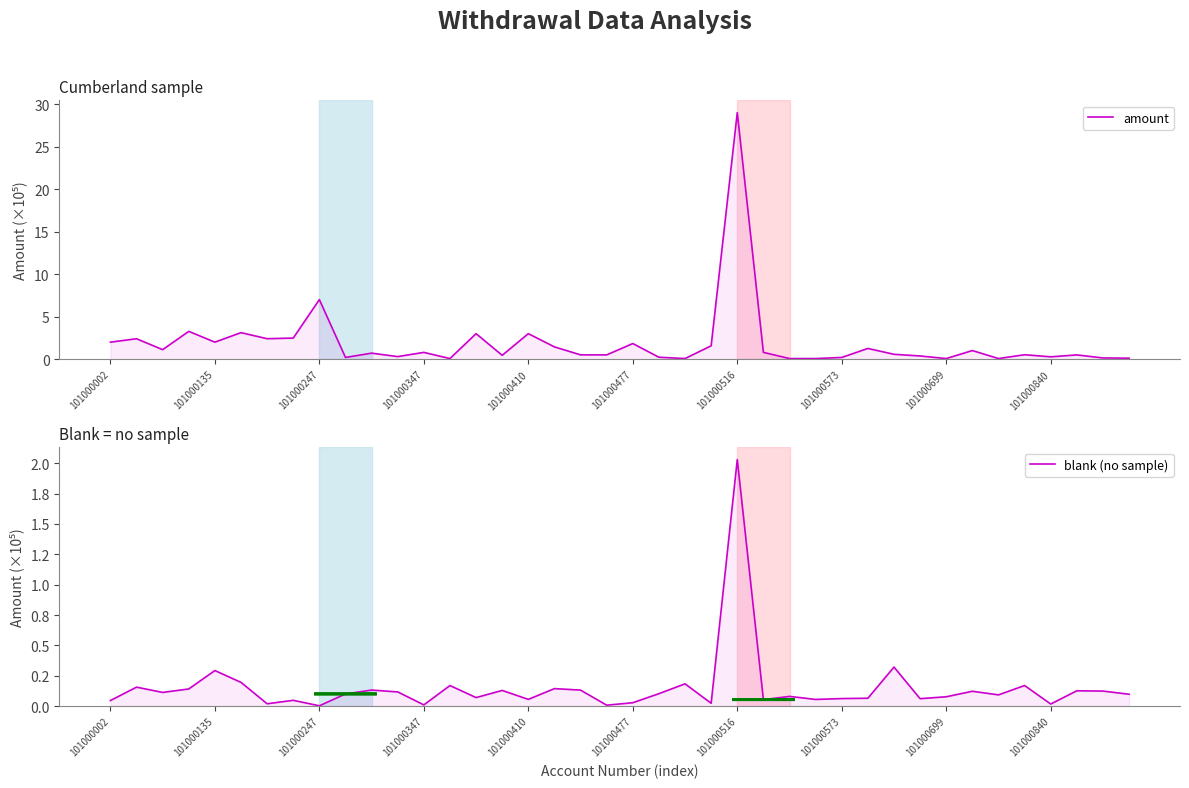

What is the minimum value for blank (no sample)?

252.0